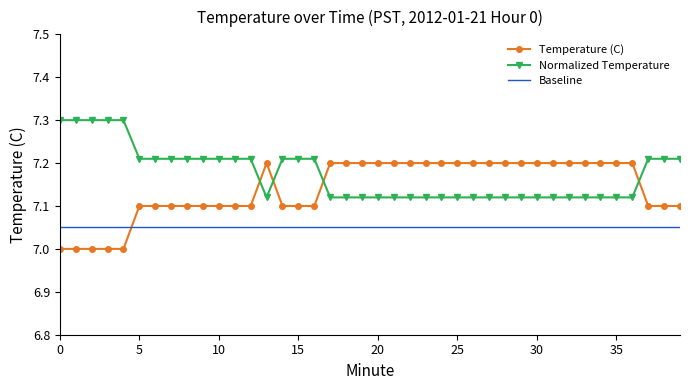

The value of Temperature (C) at 28 is 7.2. True or false?

True